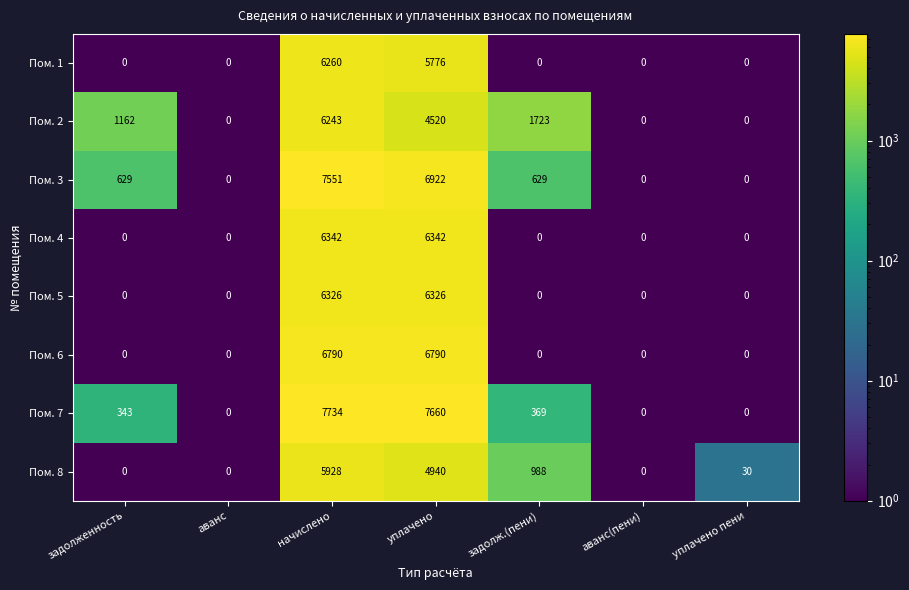

Between уплачено and задолж.(пени), which series saw the biggest shift?

Пом. 7